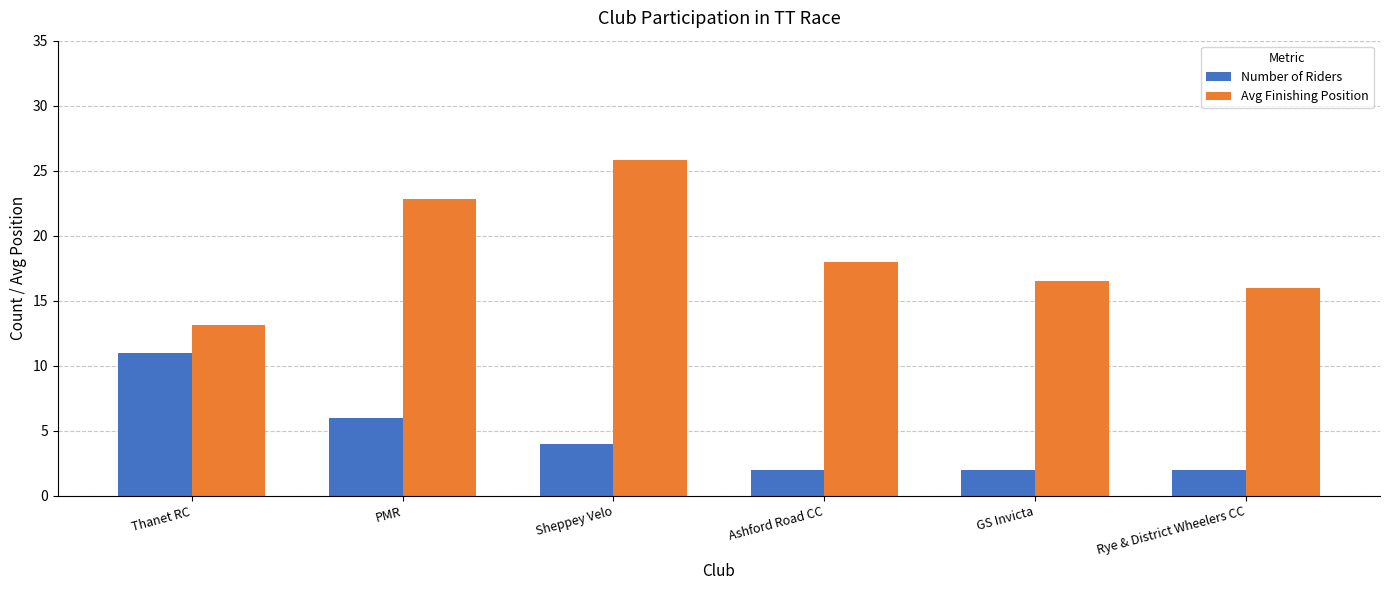

Which series has the largest total across all categories?

Avg Finishing Position